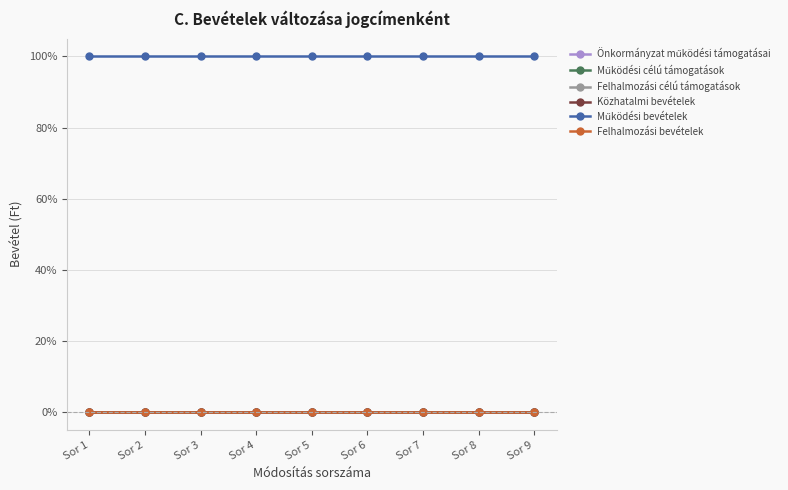

How many lines are shown in the chart?

6